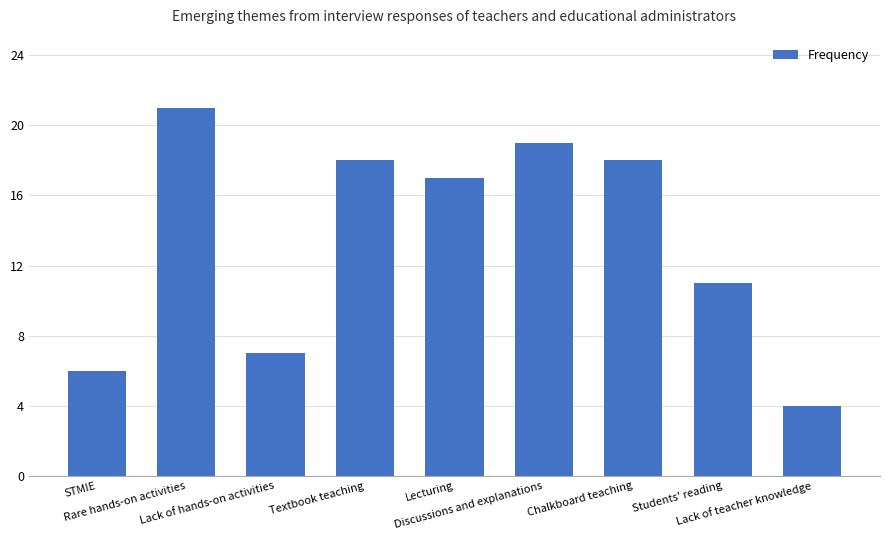

What is the value of the 8th bar from the left?

11